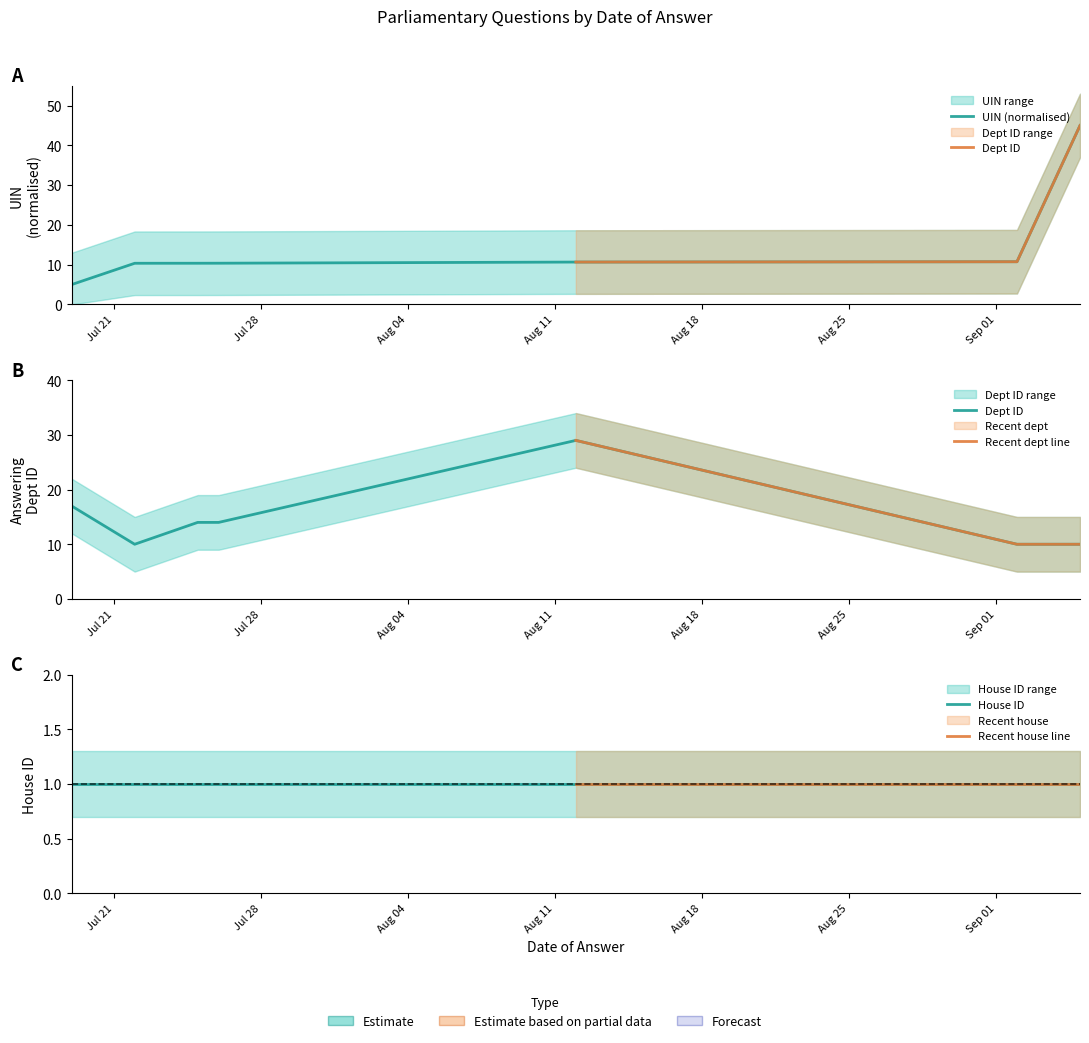

The UIN series shows 10.7 at 2019-08-12. True or false?

True